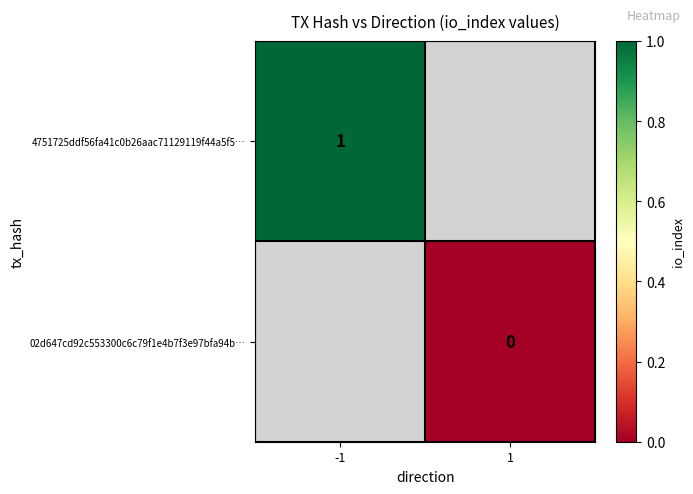

Between 1 and -1, which is larger?

-1